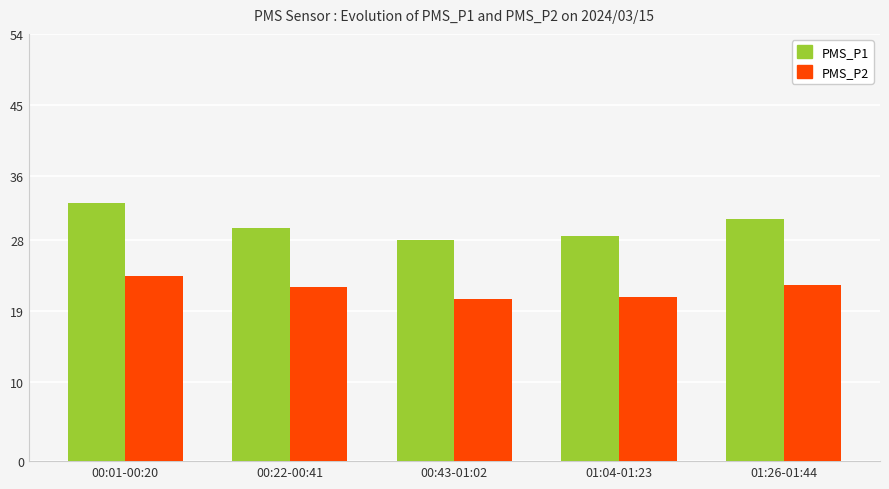

Are the bars grouped side by side (vs. stacked)?

Yes